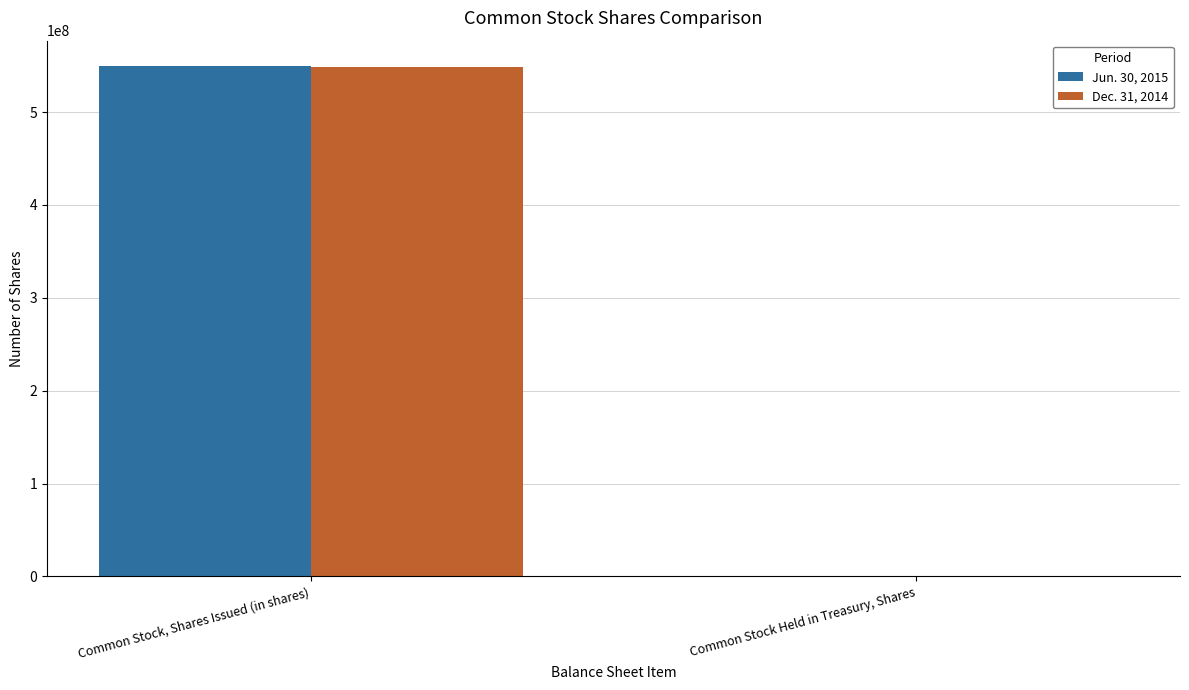

What is the total value across all series at Common Stock, Shares Issued (in shares)?

1098430021